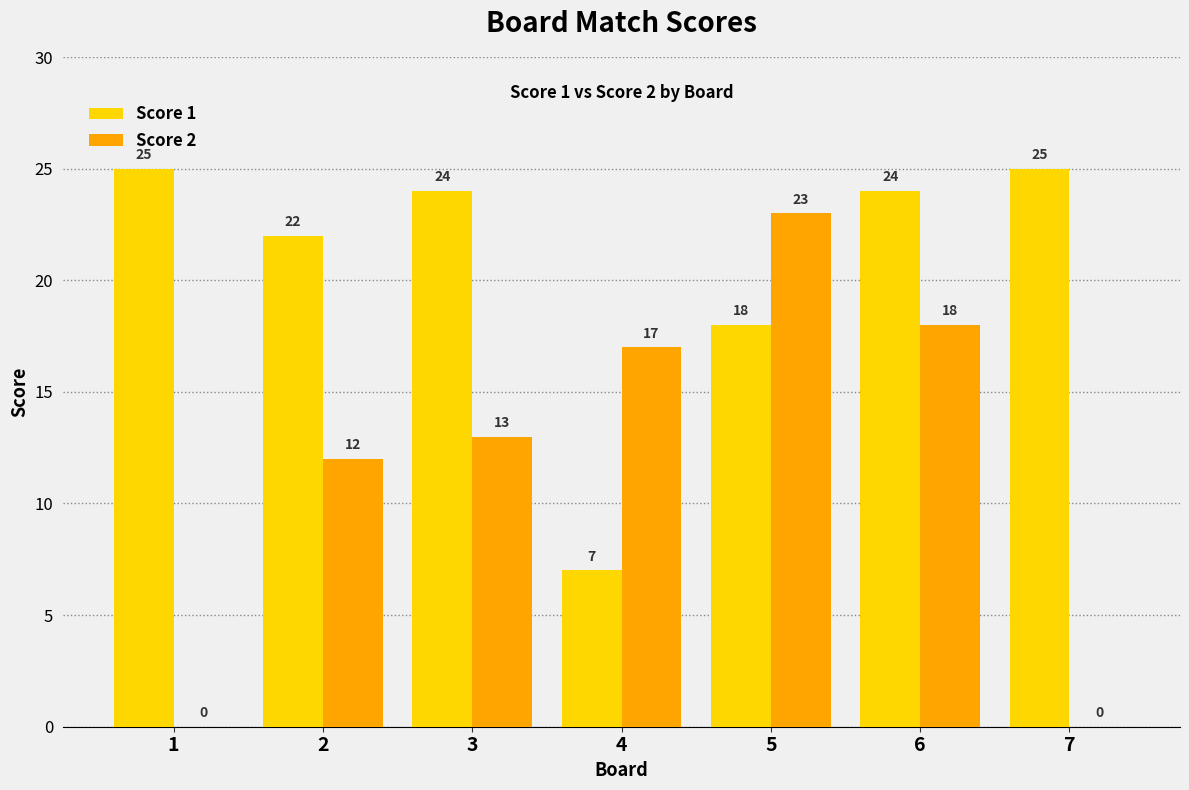

What is the maximum value shown in the chart?

25